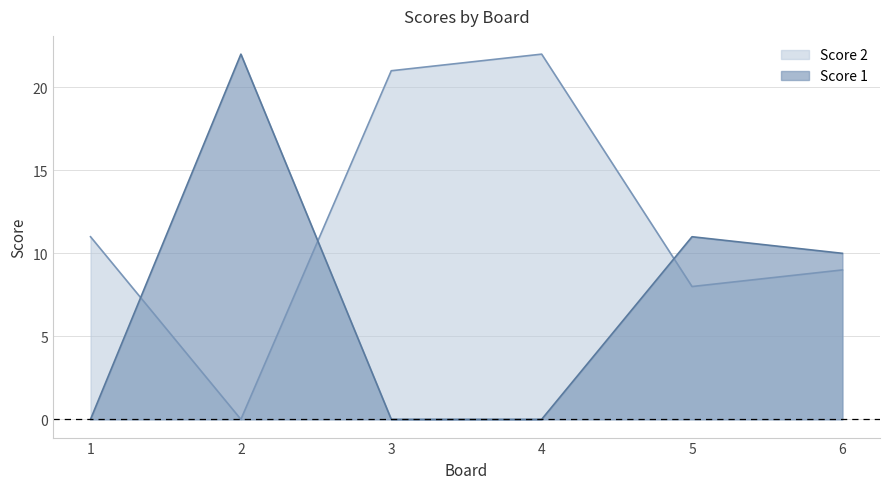

At 6, list the series in order from smallest to largest.

Score 2, Score 1